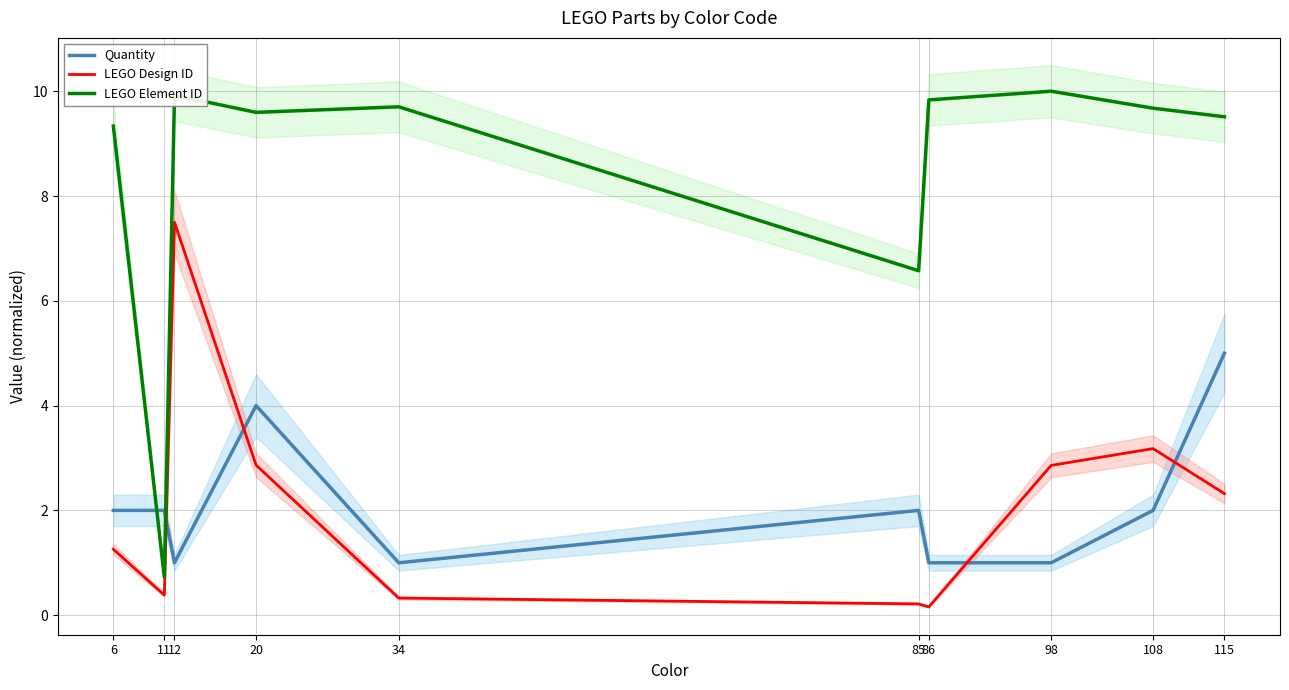

The LEGO Design ID series shows 2.3 at 115. True or false?

True